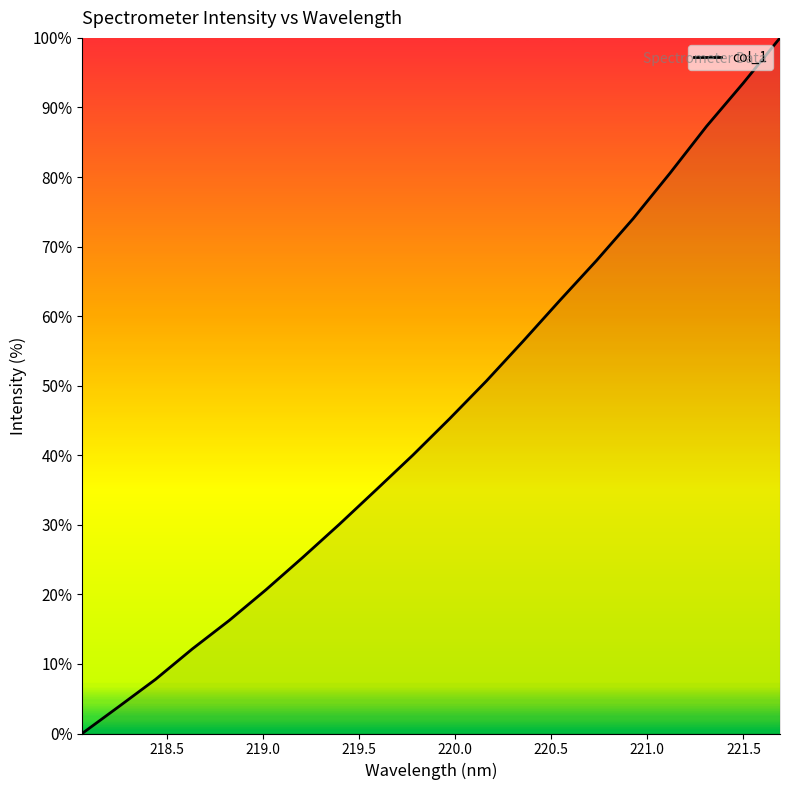

What is the maximum value shown in the chart?

100.0